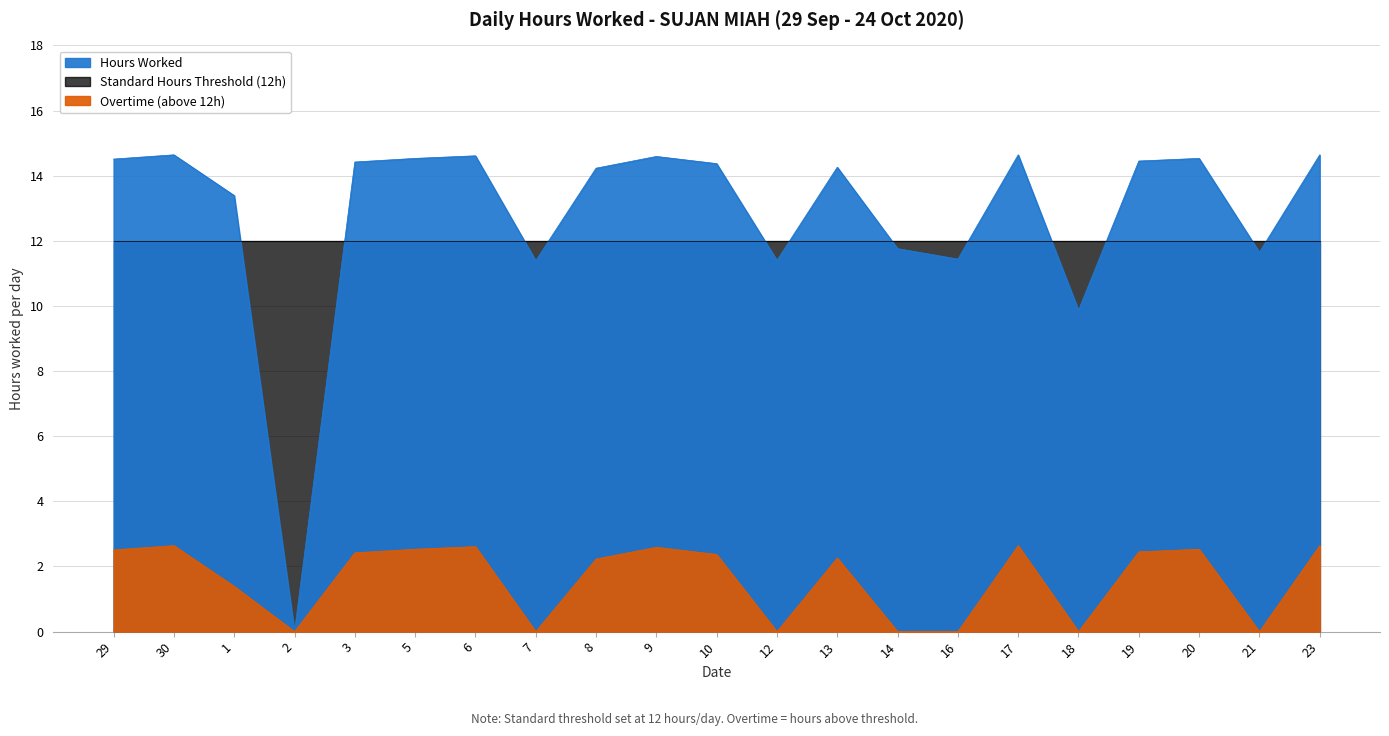

Which series has the largest range (max minus min)?

Hours Worked